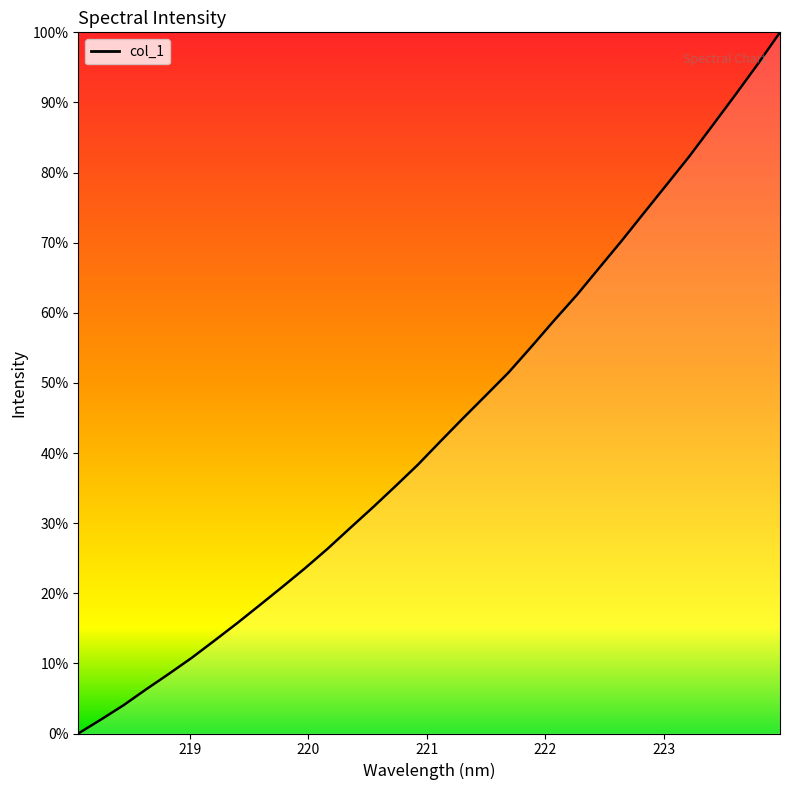

What is the sum of all values?

64567.4